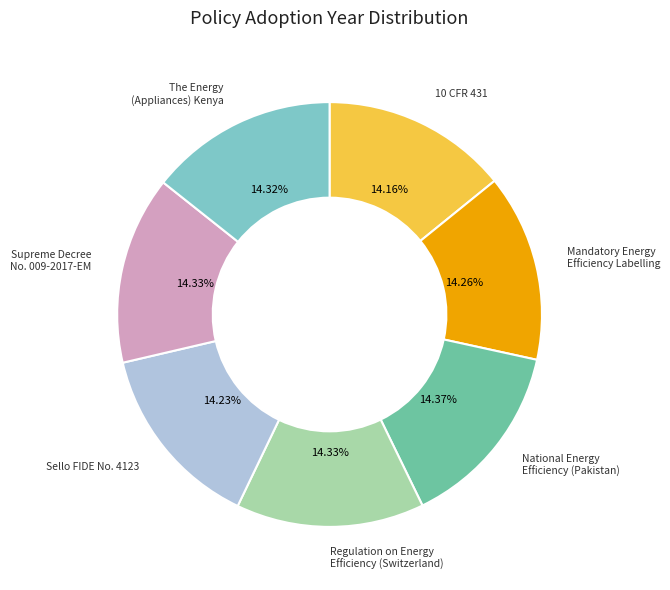

Does any single category account for the majority?

No